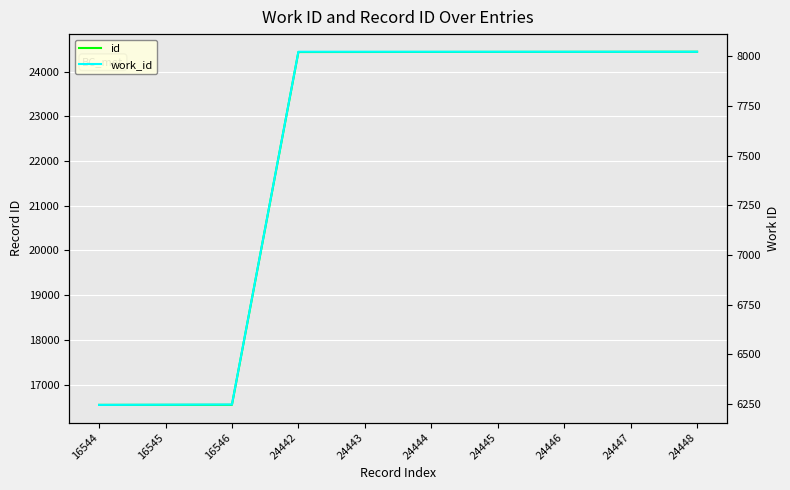

The id series shows 33296 at 24448. True or false?

False